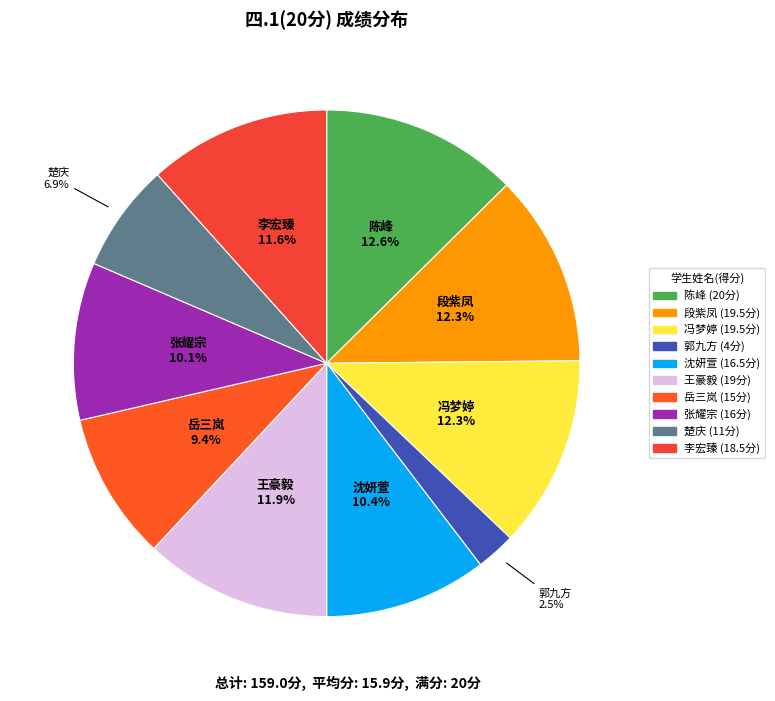

How many segments does this pie chart have?

10